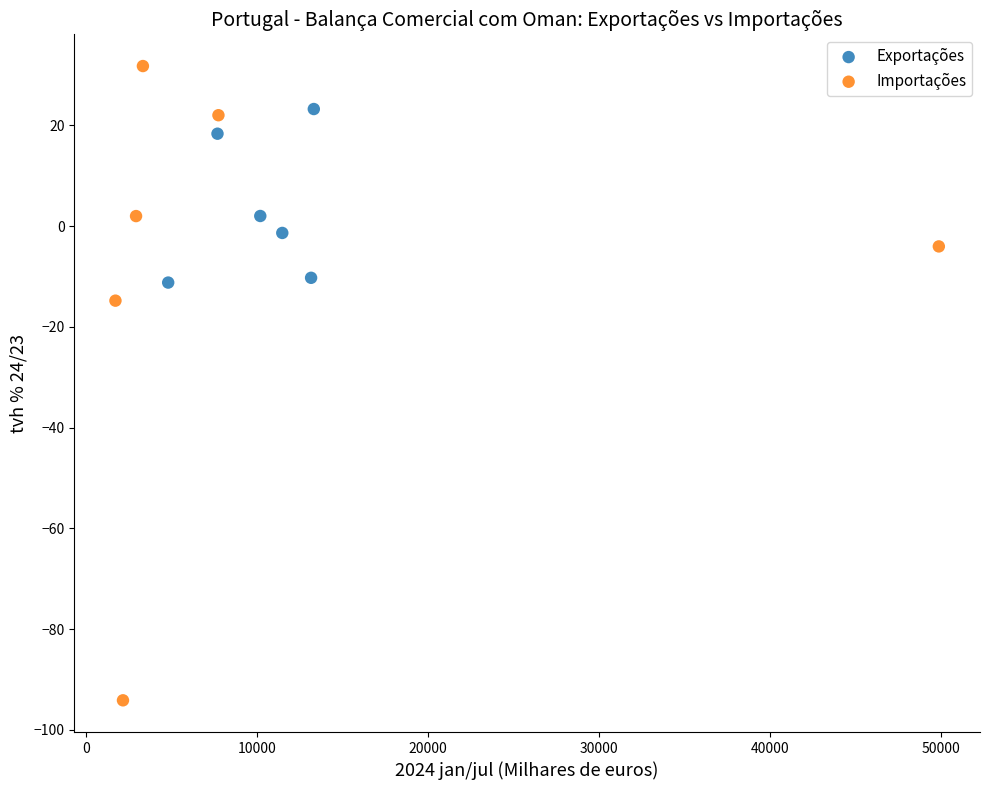

Which series reaches the maximum Y coordinate?

Importações